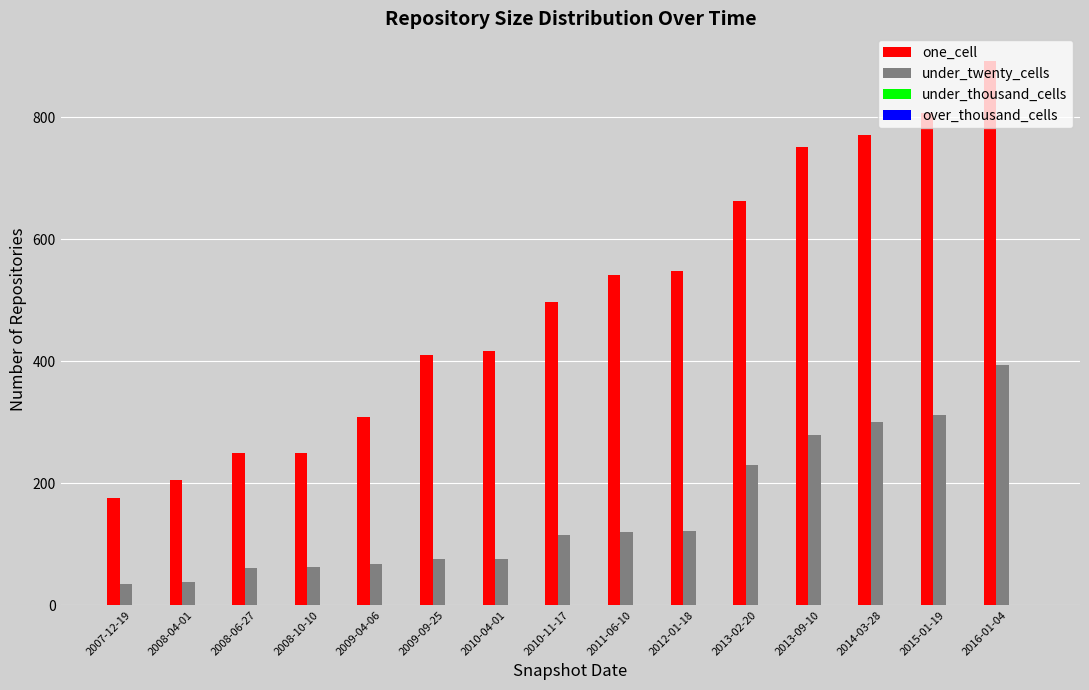

Does the chart contain stacked bars?

No